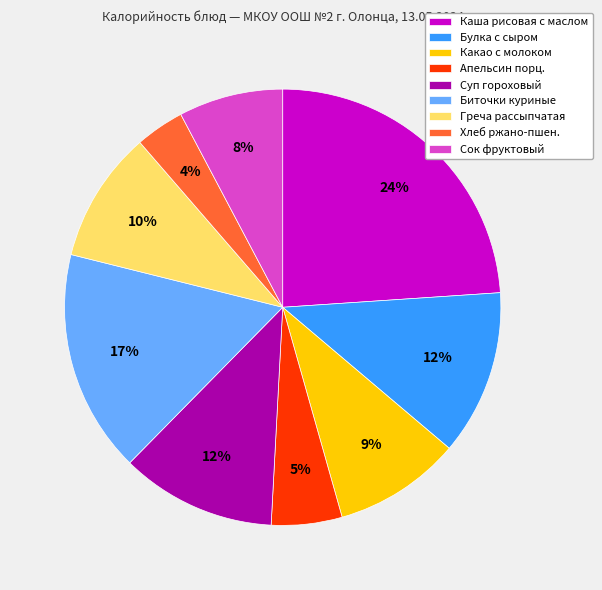

To the nearest percent, what portion does Булка с сыром represent?

12%